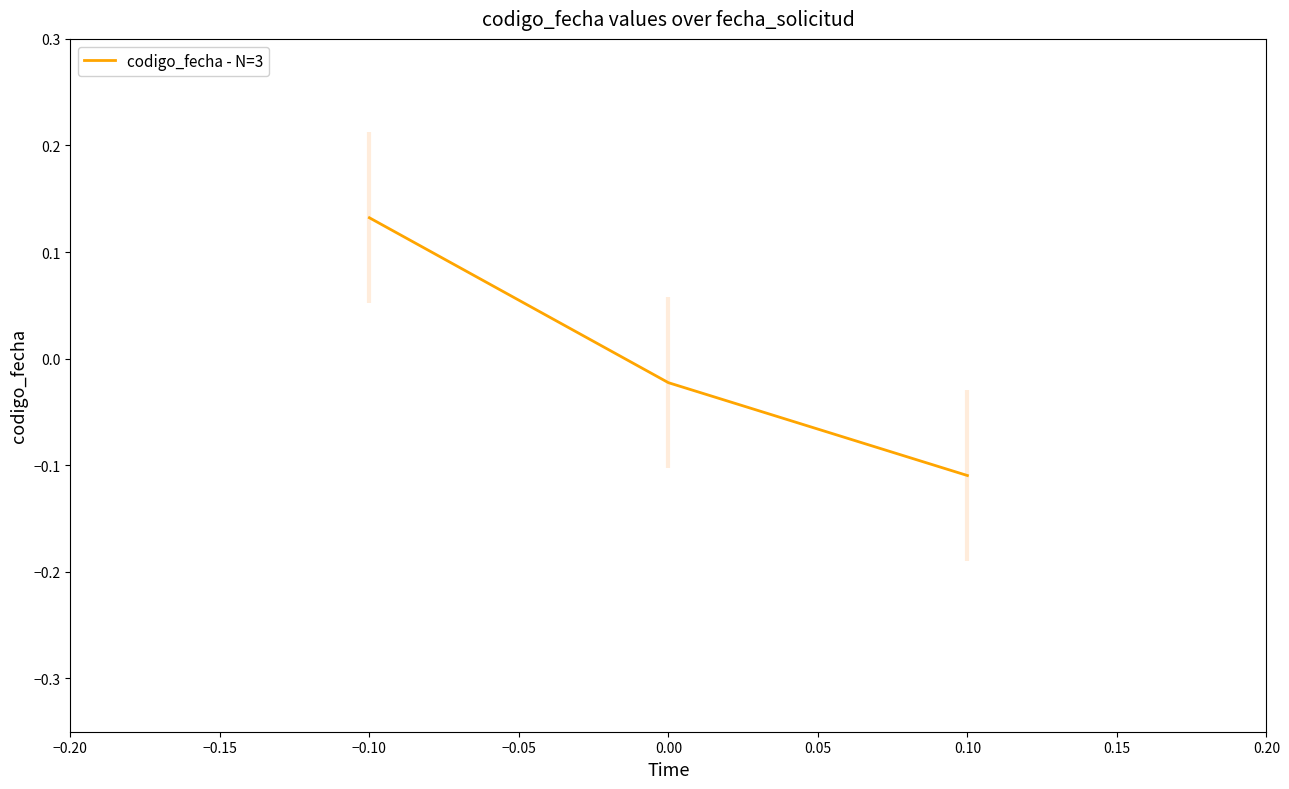

The codigo_fecha - N=3 series shows -0.2 at 0.10. True or false?

False